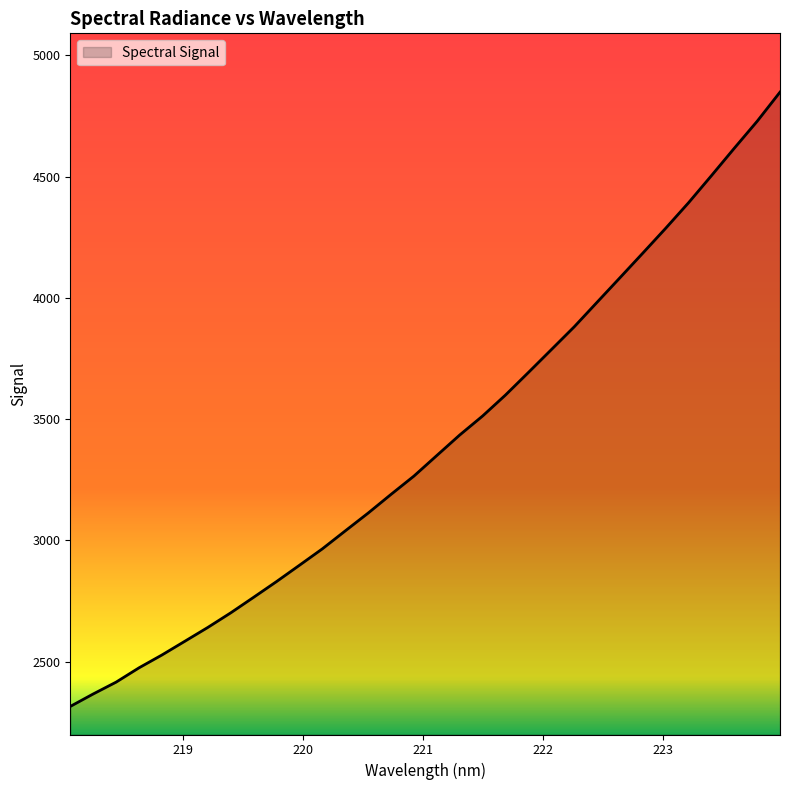

What is the difference between the maximum and minimum values?

2533.5